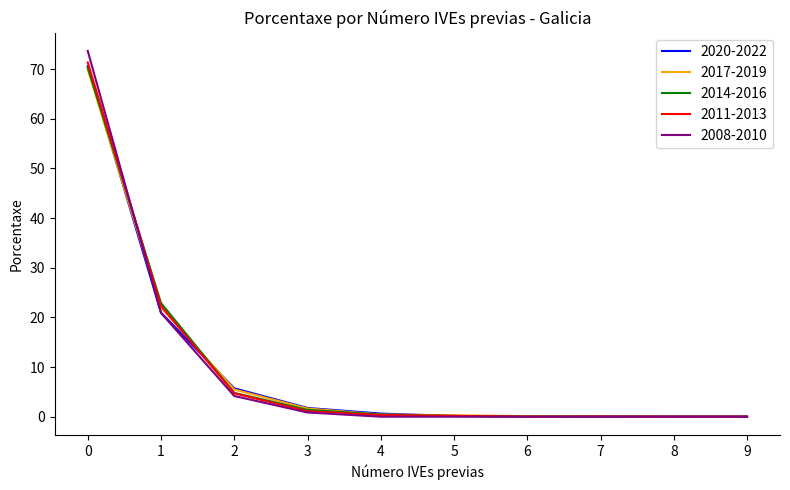

Is it true that 2020-2022 equals 0.6 at 4?

True